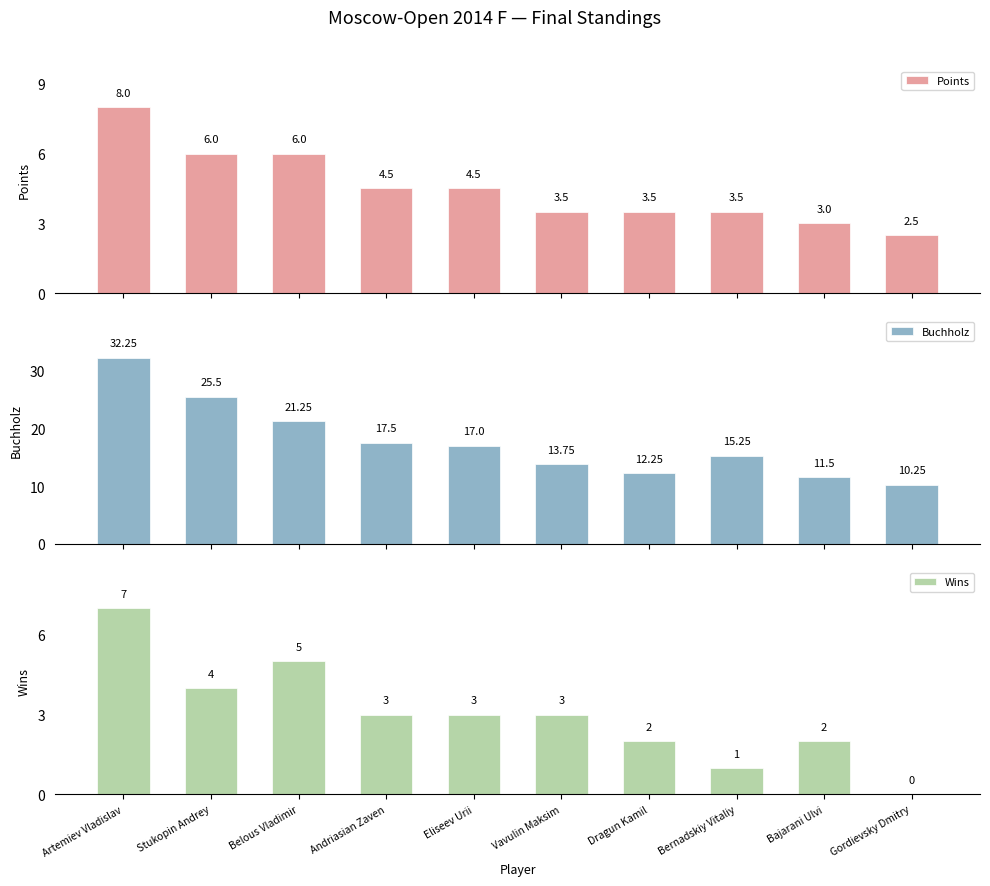

What is the difference between the Points values at Artemiev Vladislav and Stukopin Andrey?

2.0